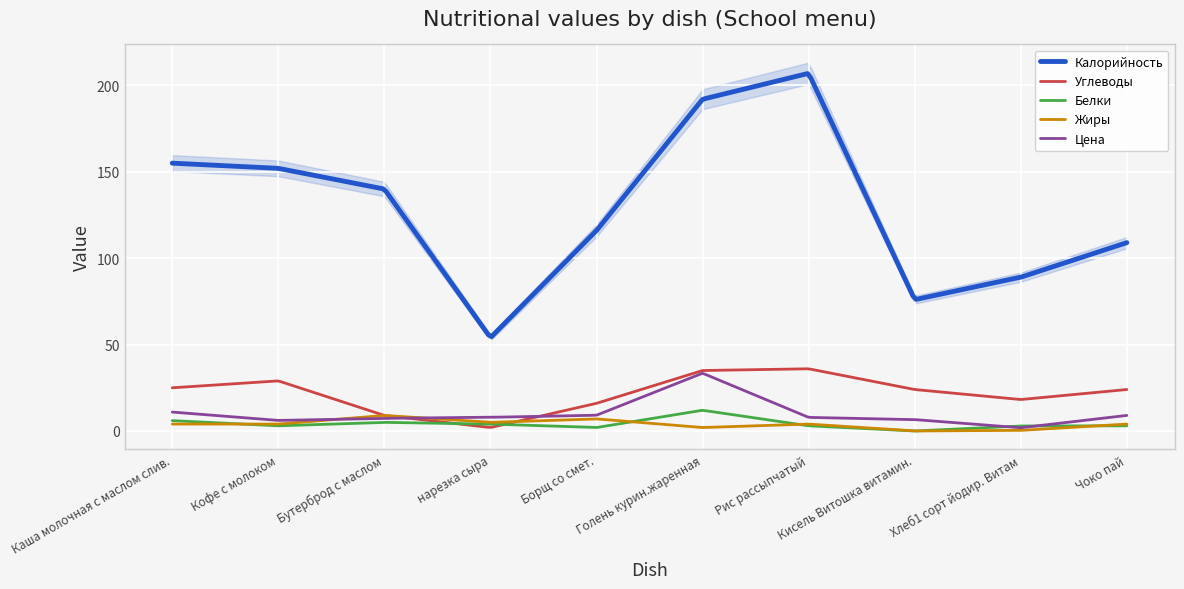

What is the difference between the second highest and minimum values in the Жиры series?

8.9